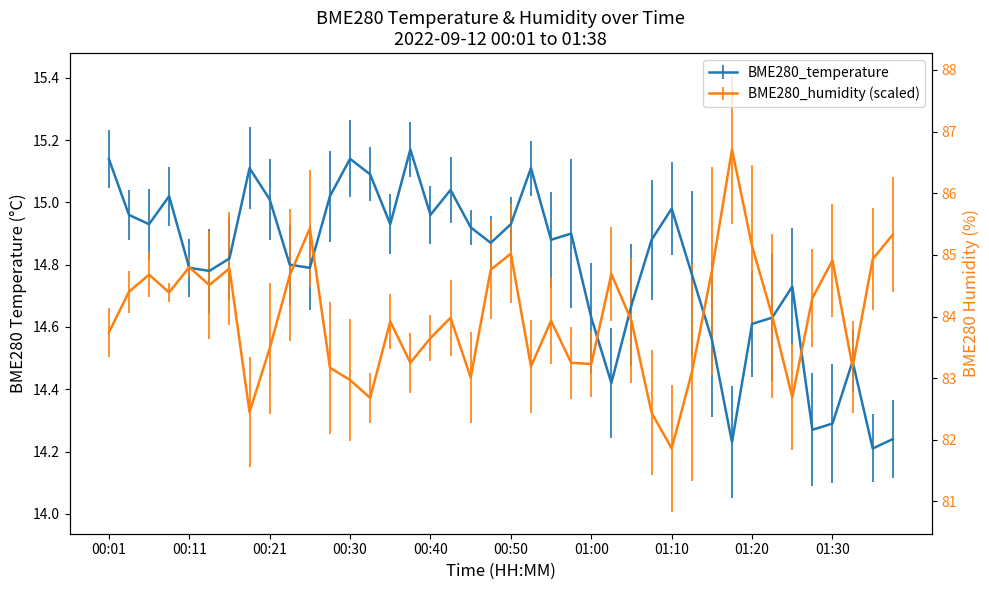

Does the chart display data point markers on the line(s)?

No